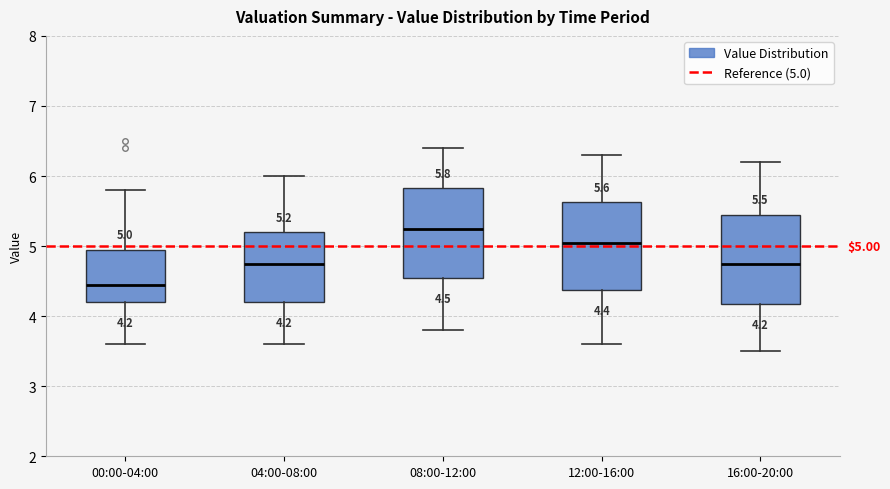

Which box has the lowest median line?

00:00-04:00